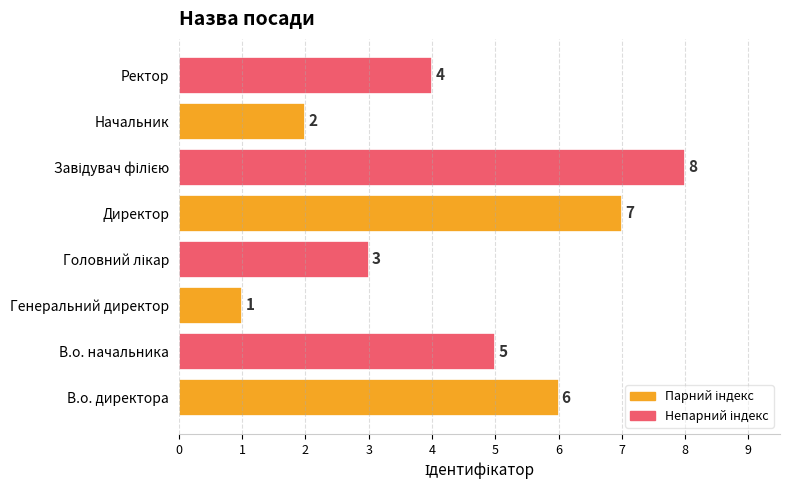

Where is the data nearest to the value 4?

Ректор